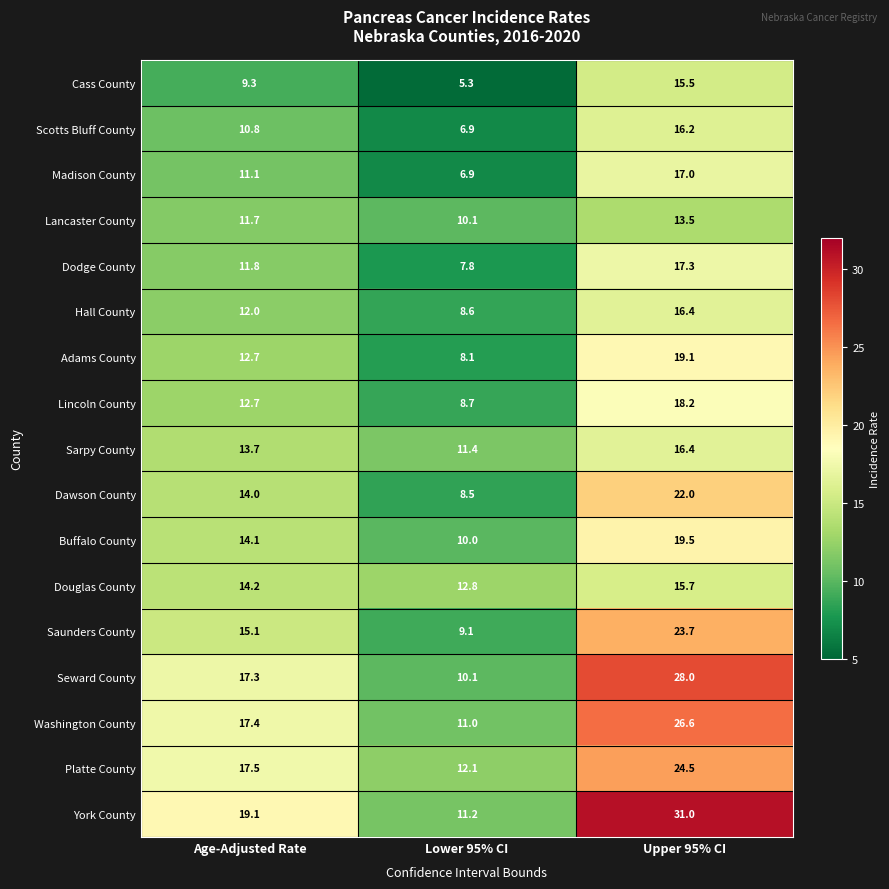

List the labels in order of Lincoln County value, smallest first.

Lower 95% CI, Age-Adjusted Rate, Upper 95% CI